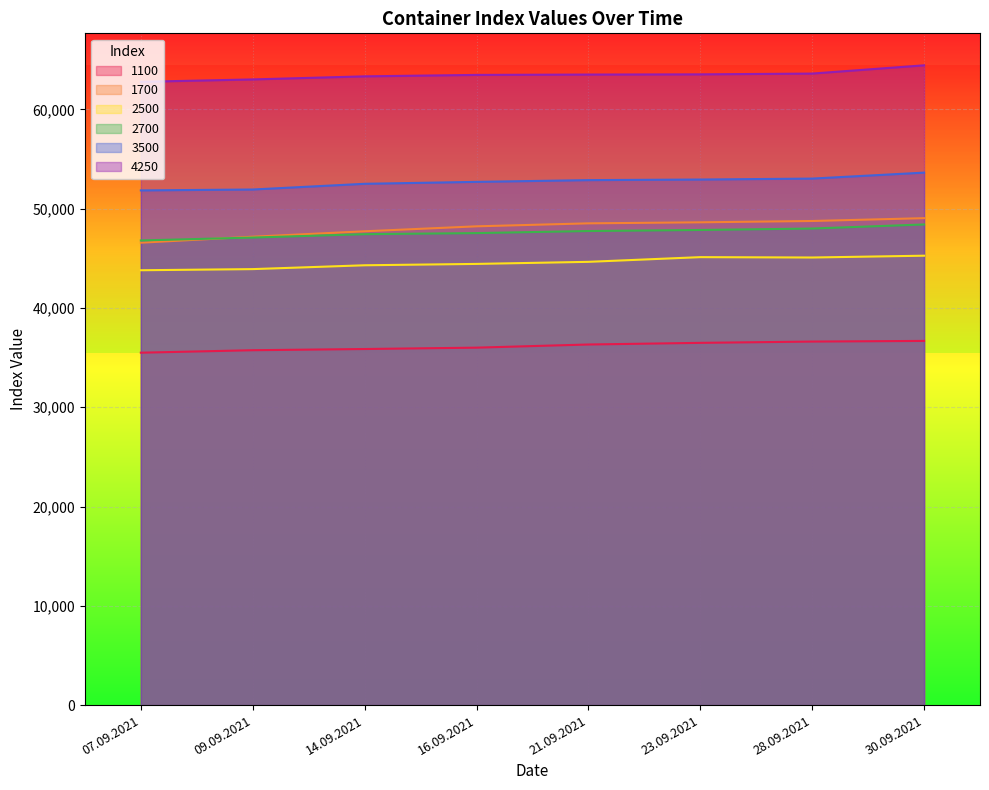

True or false: 2500 and 1100 intersect in this chart.

False